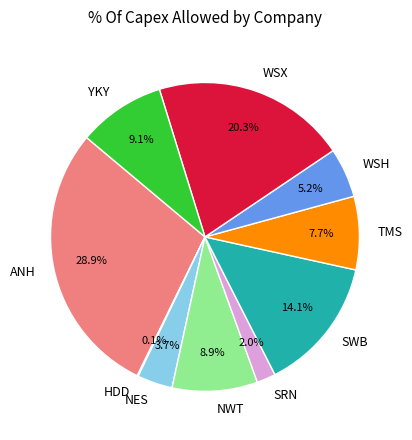

Does SRN represent more than half of the total?

No